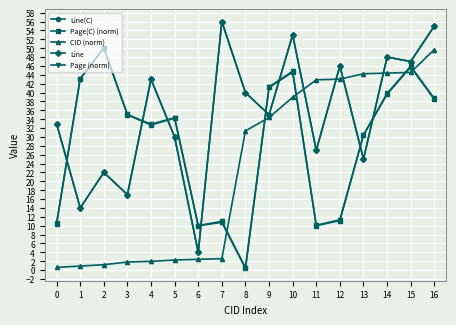

What is the sum of the Page (norm) values at 8 and 10?

45.4